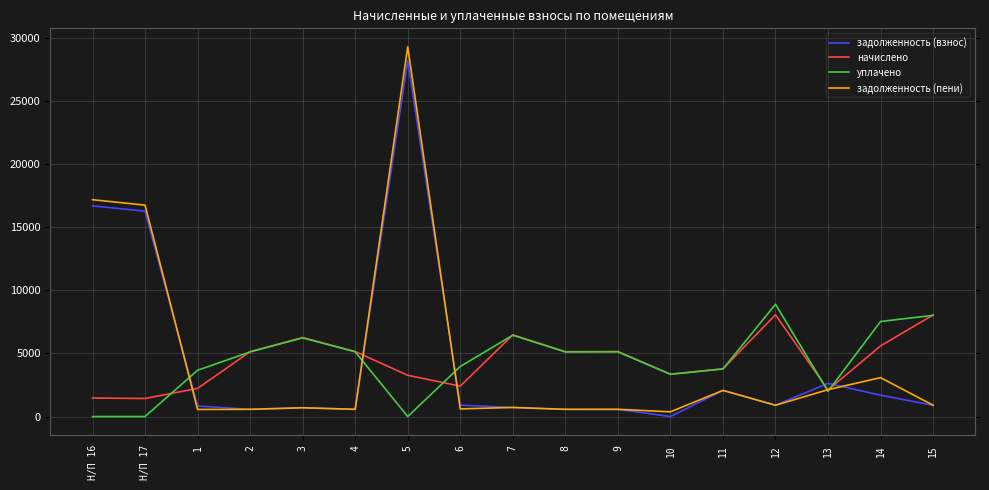

After their last crossing, which series has the higher values: начислено or задолженность (взнос)?

начислено